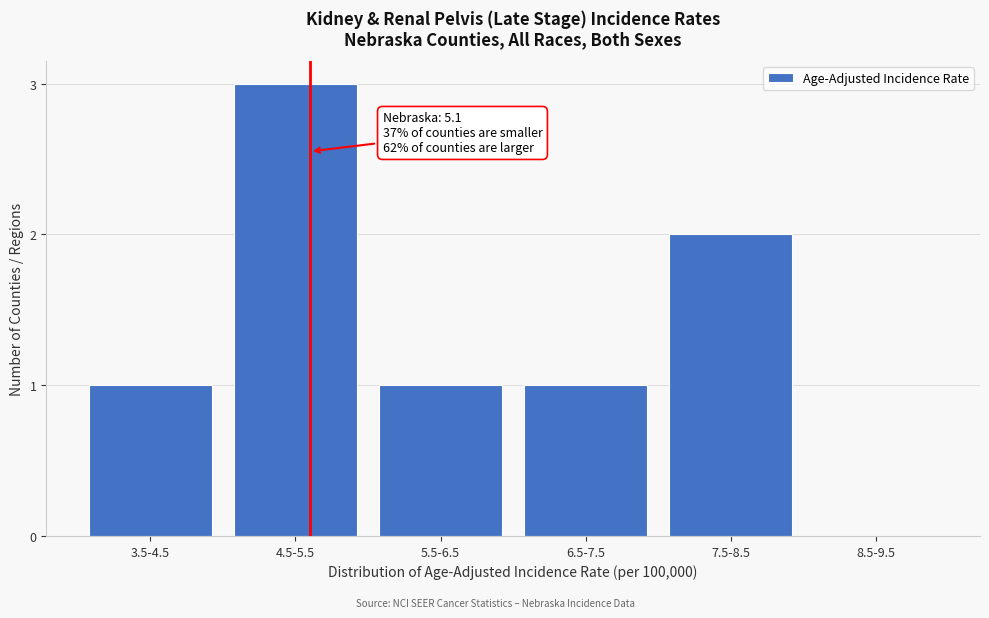

Reading left to right, list all the values displayed in this chart.

3.5-4.5=1	4.5-5.5=3	5.5-6.5=1	6.5-7.5=1	7.5-8.5=2	8.5-9.5=0